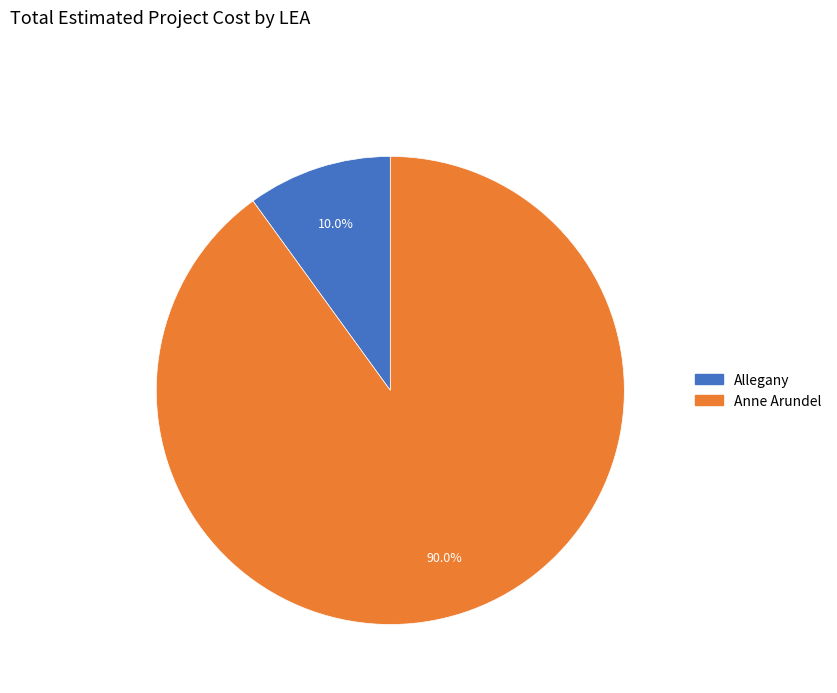

True or false: Allegany accounts for 10% of the total.

True